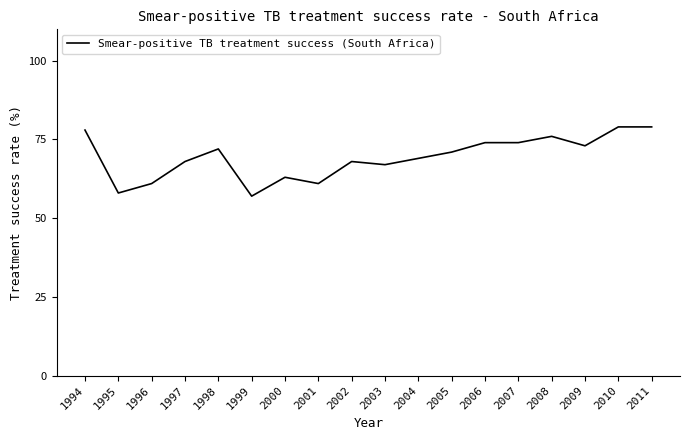

How many values are below 71?

9